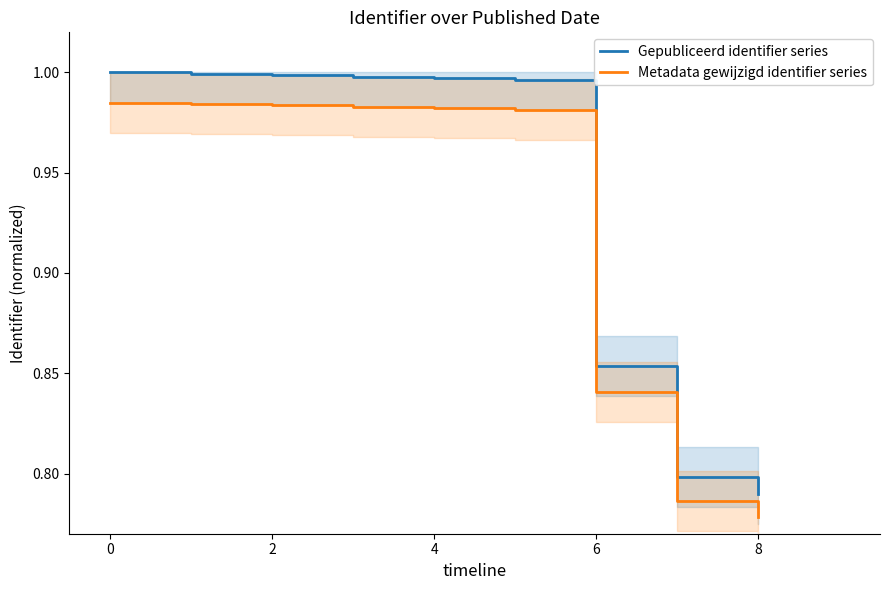

Is it true that Gepubliceerd identifier series equals 1.0 at 2?

True